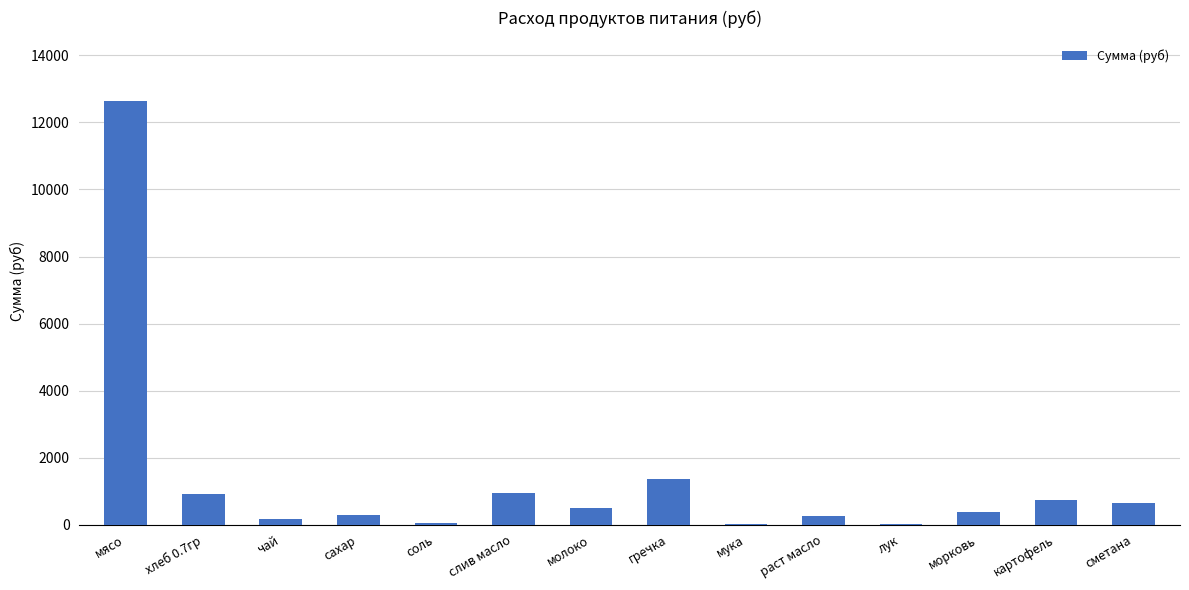

Are the bars horizontal?

No